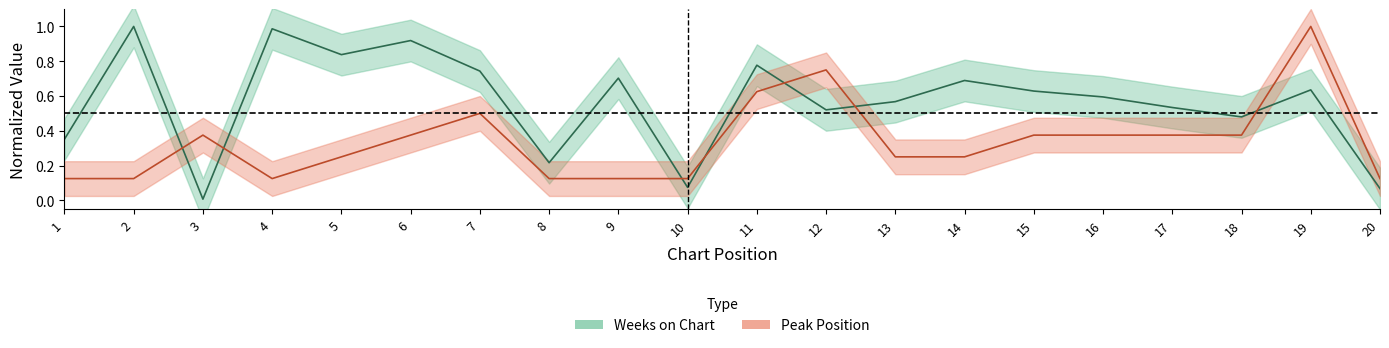

What are all the series names shown in the legend?

Peak Position, Weeks on Chart